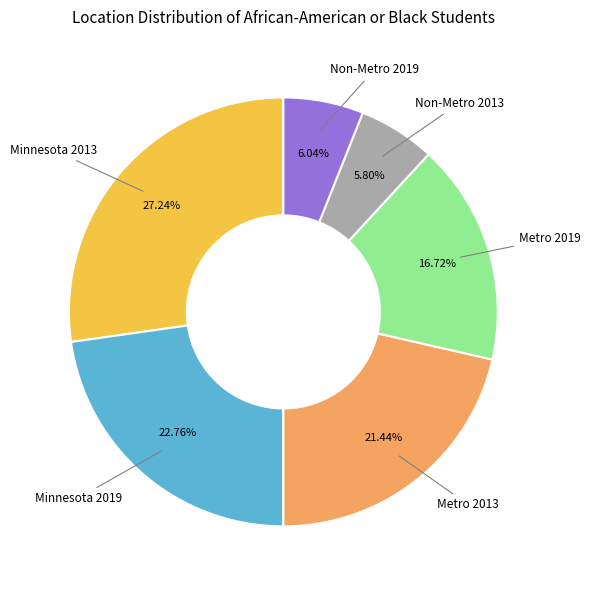

How many segments does this pie chart have?

6